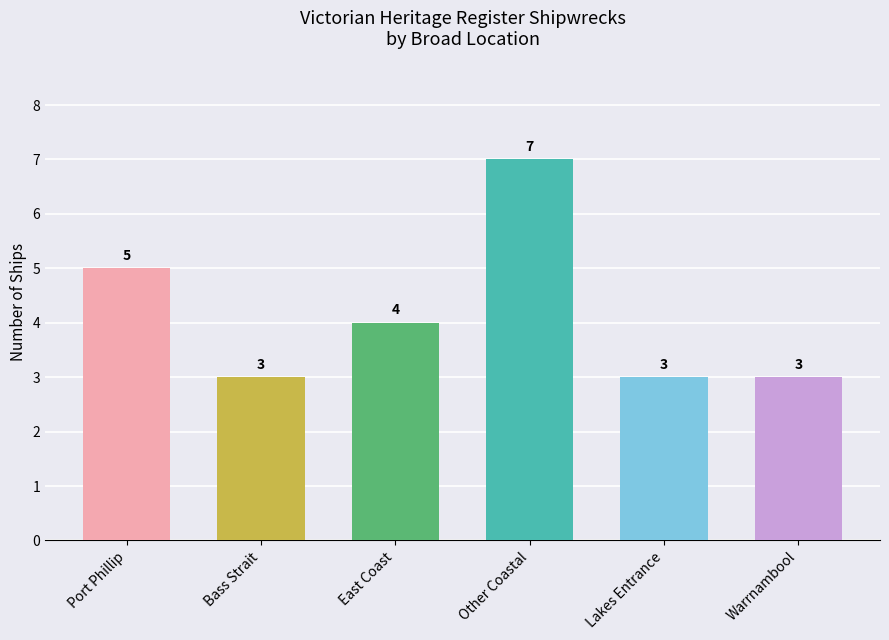

True or false: the data shows 5 at Port Phillip.

True